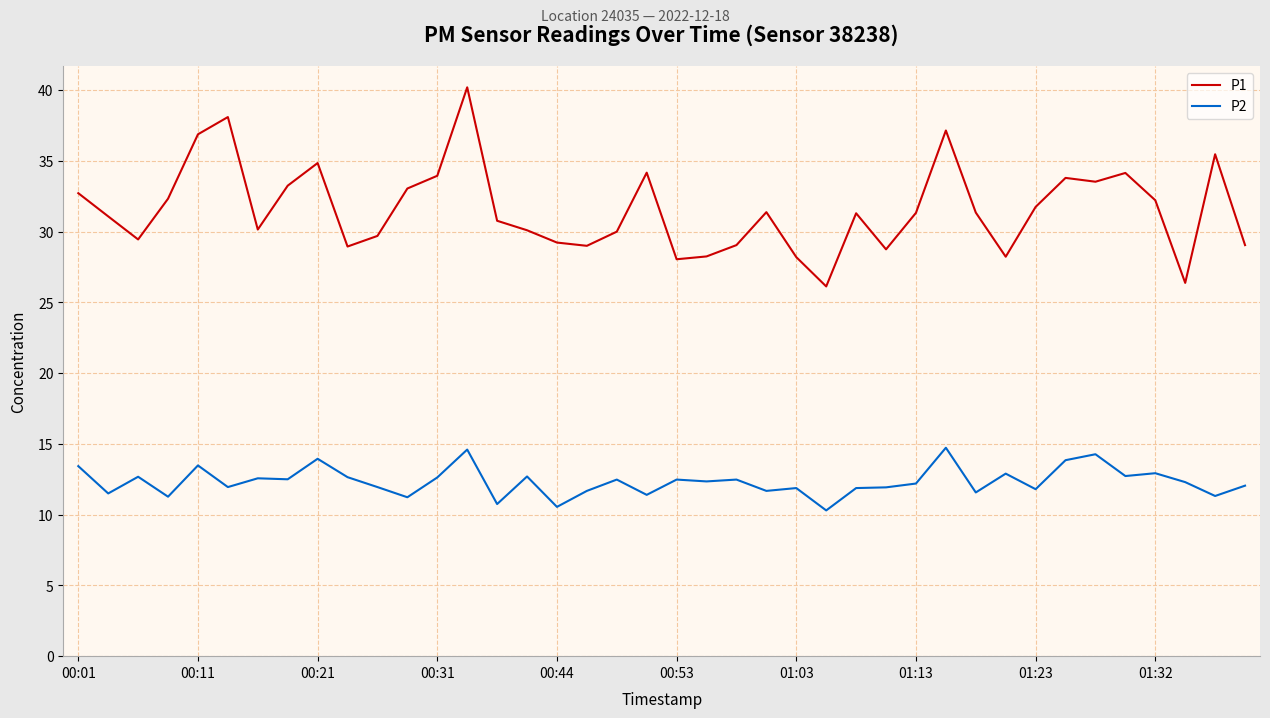

Rank the series by their maximum value, from lowest to highest.

P2, P1